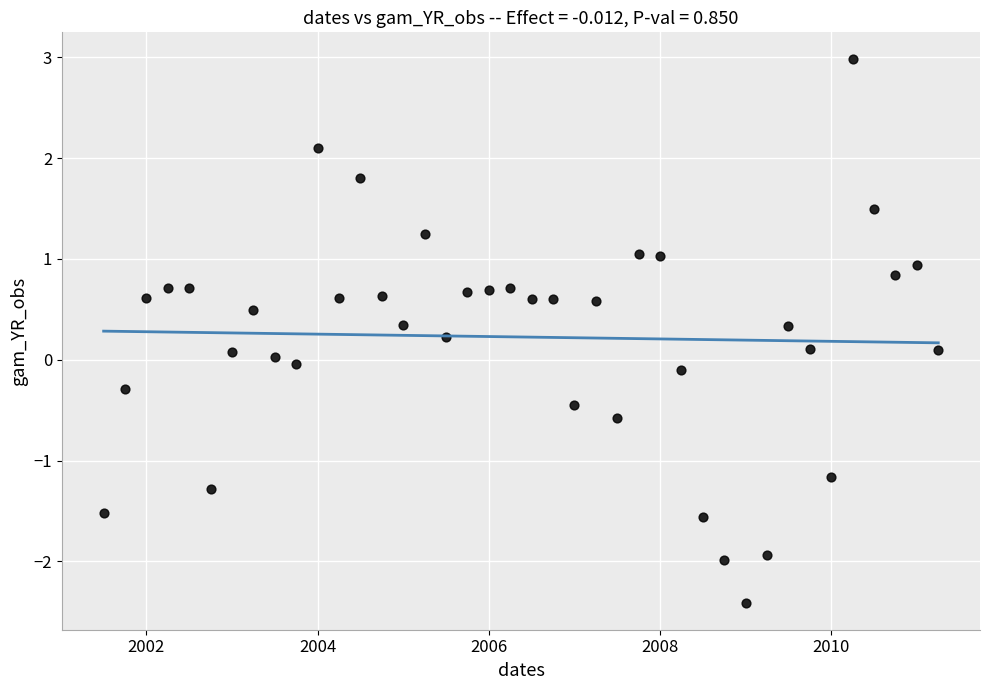

What is the range of Y values (max minus min)?

5.4